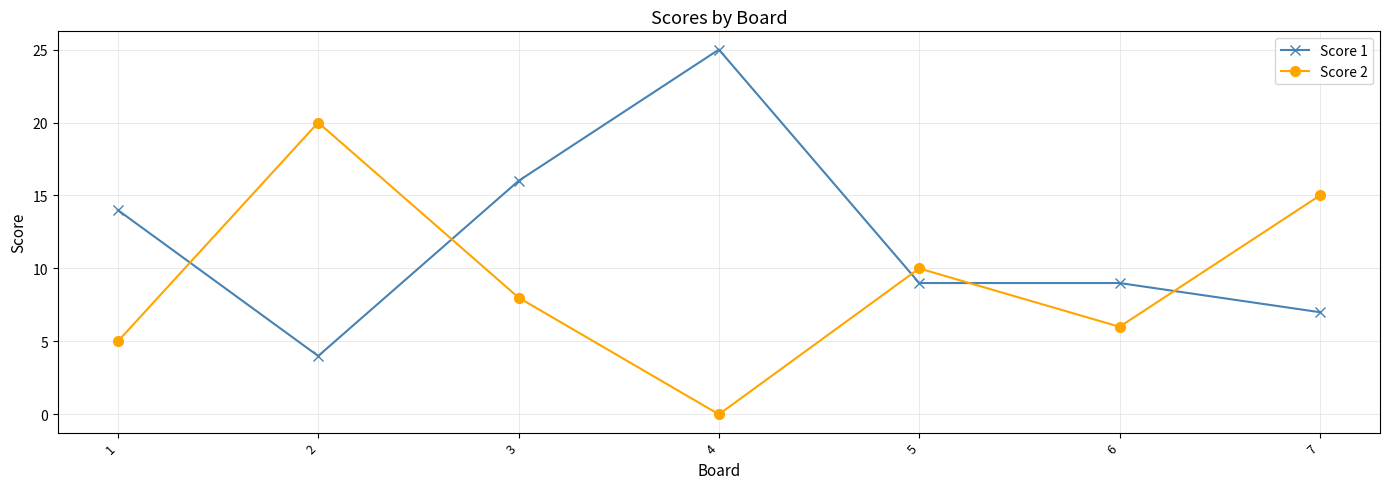

The Score 2 series shows 15 at 7. True or false?

True